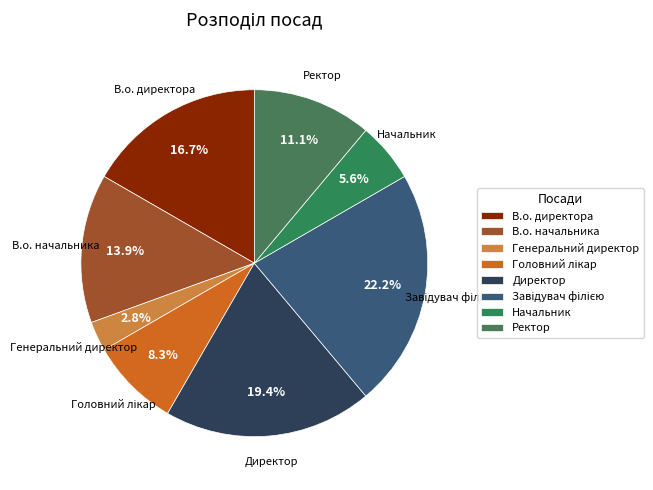

Which has a higher value, Генеральний директор or Директор?

Директор